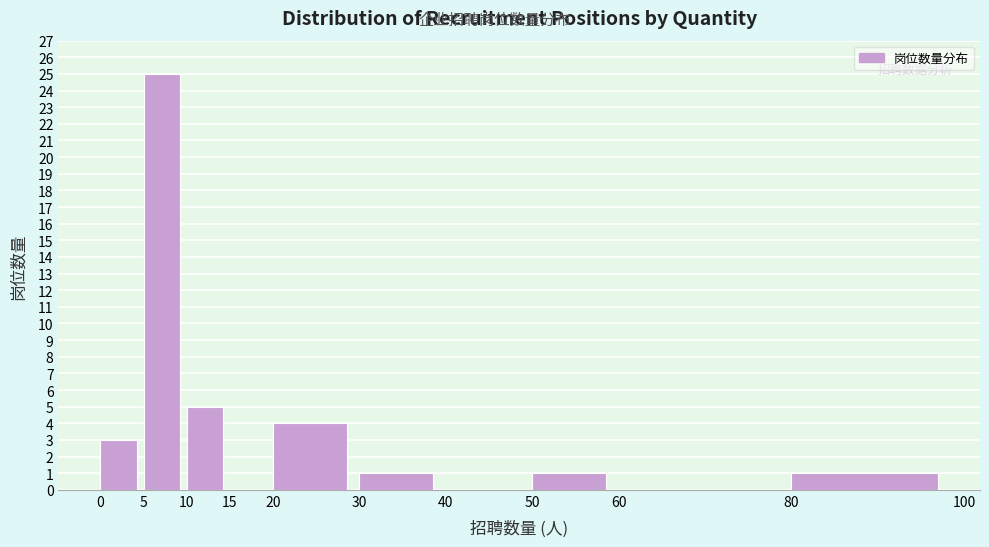

Reading left to right, transcribe this chart: for each bar, give the range it covers on the x-axis and its height. The values are not printed on the chart, so give them approximately, as read against the axis.

0 to 5: 3
5 to 10: 25
10 to 15: 5
15 to 20: 0
20 to 30: 4
30 to 40: 1
40 to 50: 0
50 to 60: 1
60 to 80: 0
80 to 100: 1